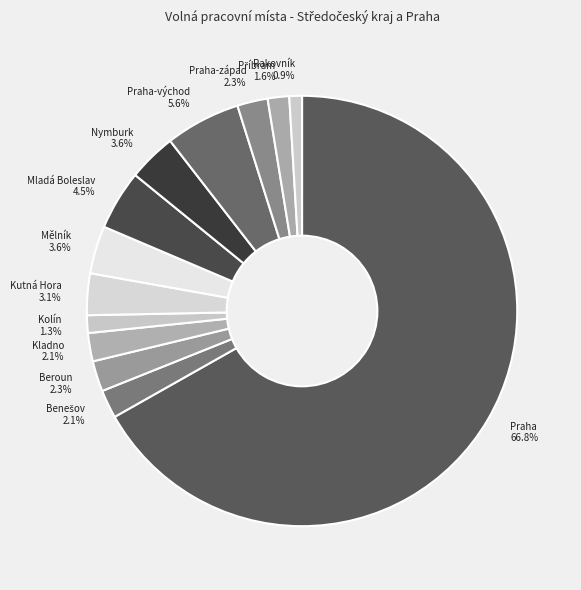

Is the sum of Praha 66.8% and Praha-západ 2.3% greater than half?

Yes